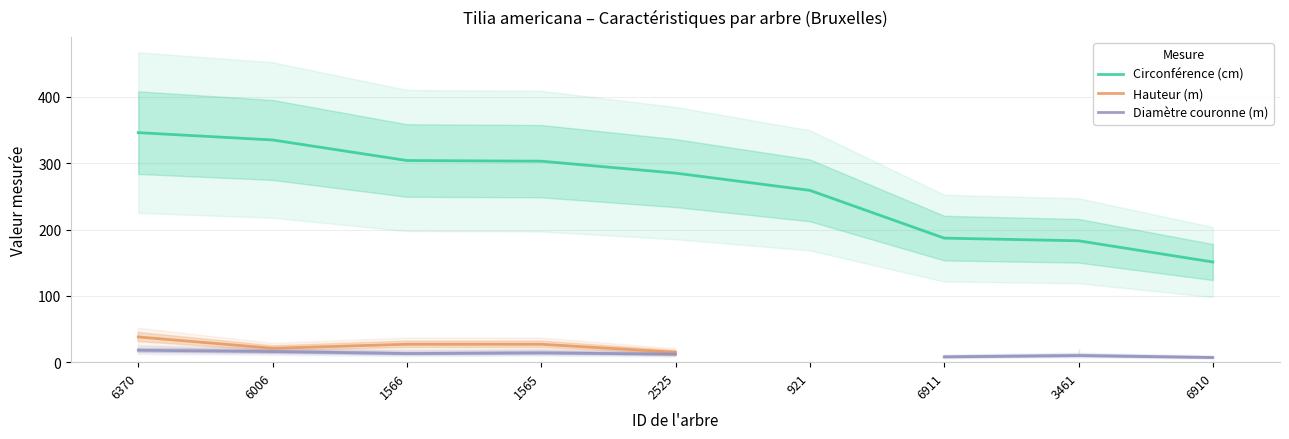

Does the chart display data point markers on the line(s)?

No